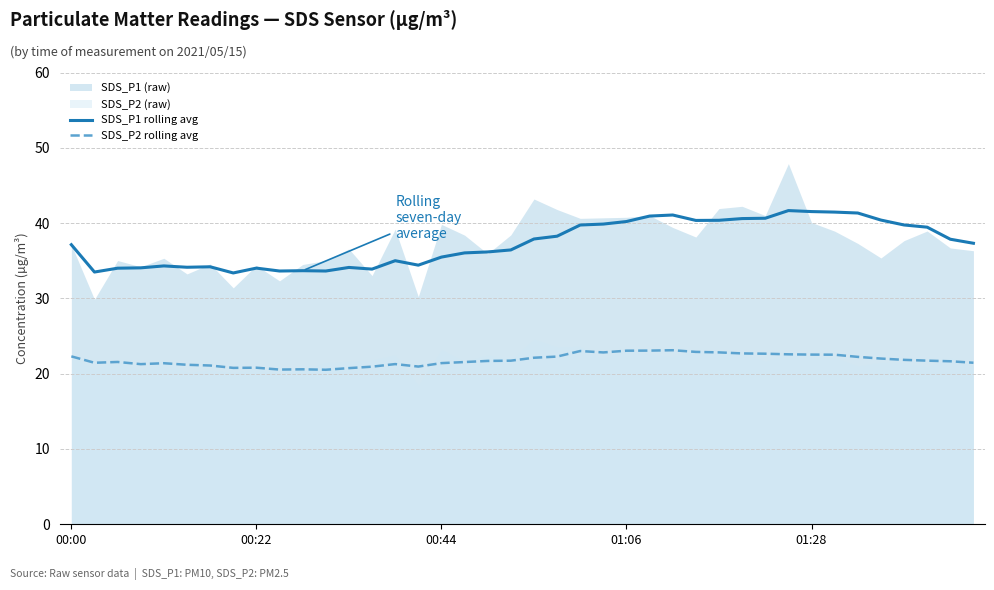

What is the lowest value of the SDS_P2 rolling avg series?

20.5